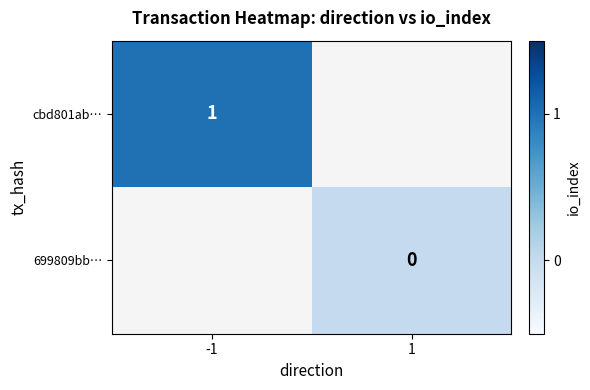

The value of cbd801ab… at -1 is 0. True or false?

False